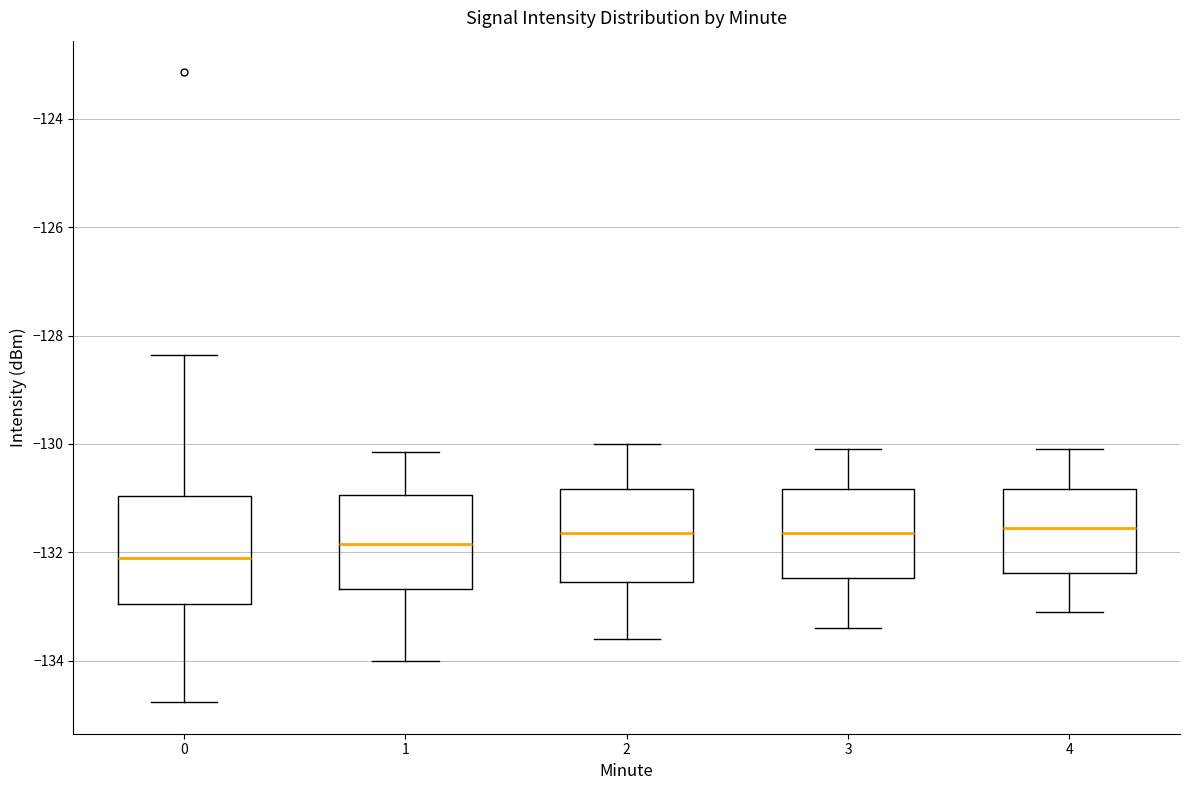

Reading left to right, read every box against the y-axis: the position of its median line, the range the box covers, and the ends of its whiskers. The values are not printed on the chart, so give them approximately, as read against the axis.

0: median -132.2, box -133.0 to -131.0, whiskers -134.8 to -128.4
1: median -131.8, box -132.6 to -131.0, whiskers -134.0 to -130.2
2: median -131.6, box -132.6 to -130.8, whiskers -133.6 to -130.0
3: median -131.6, box -132.4 to -130.8, whiskers -133.4 to -130.0
4: median -131.6, box -132.4 to -130.8, whiskers -133.0 to -130.0